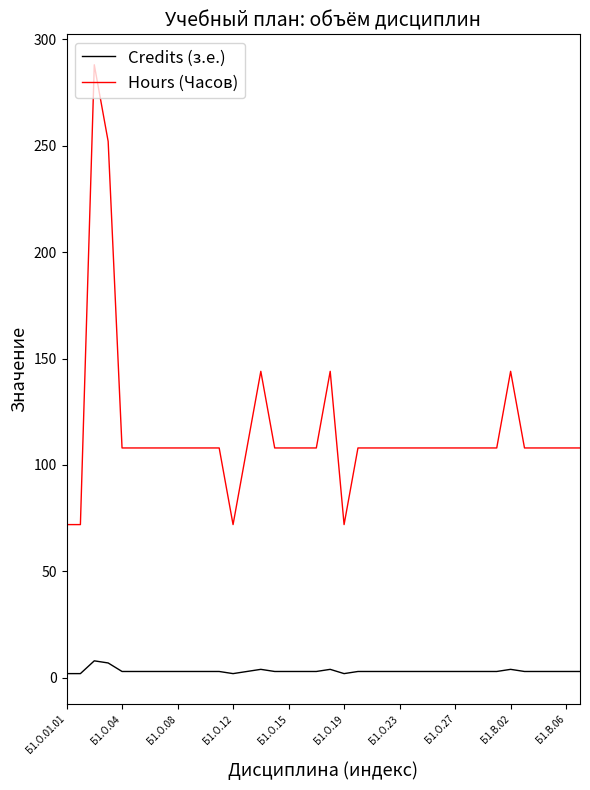

Which series has the widest spread of values?

Hours (Часов)